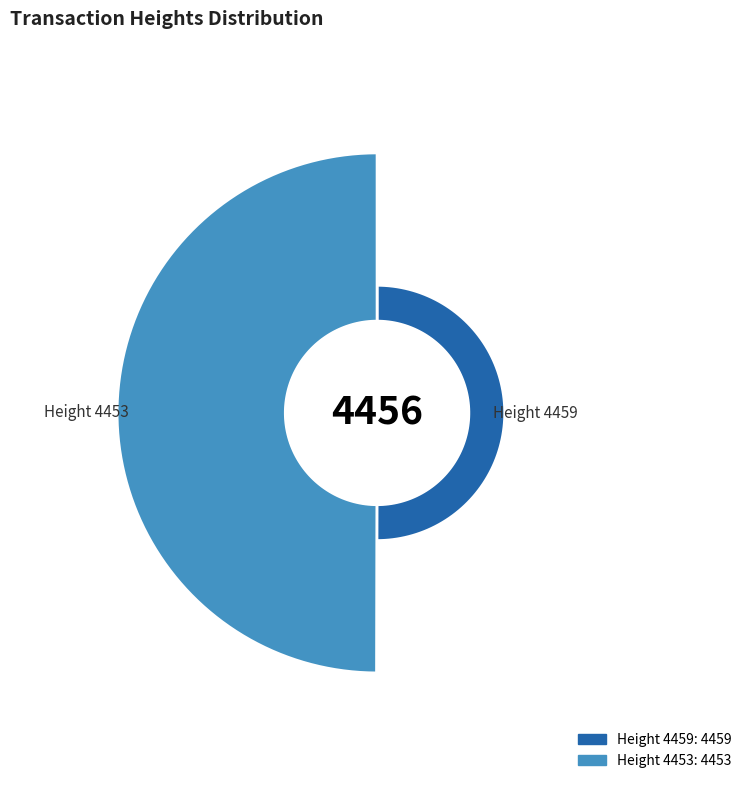

What portion of the pie excludes Height 4453?

50.0%